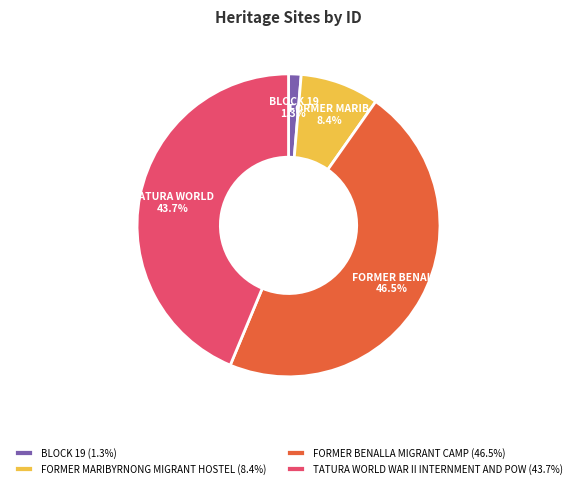

Combined, do TATURA WORLD WAR II INTERNMENT AND POW and BLOCK 19 account for over 50%?

No